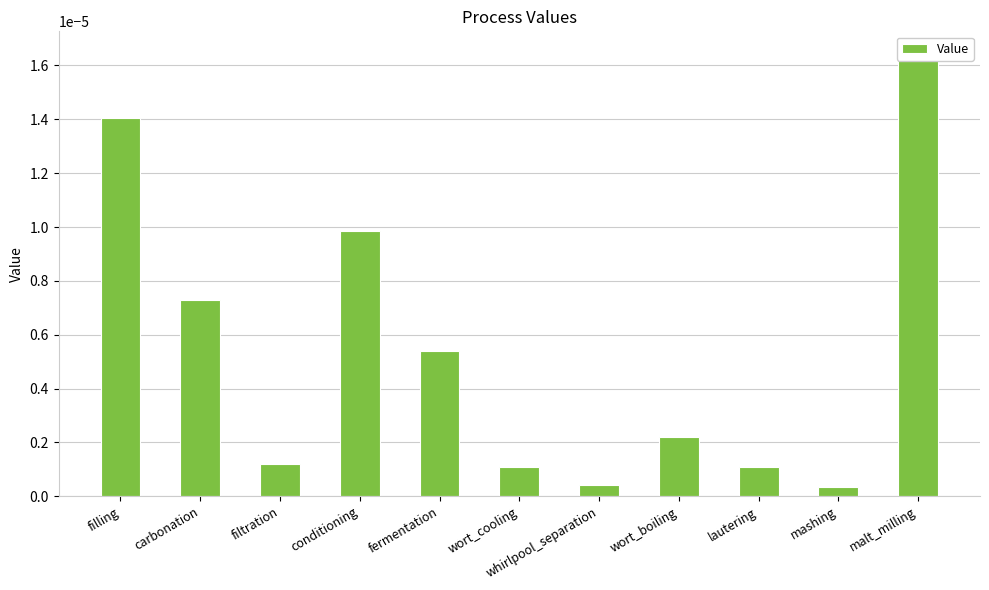

Is it true that the value at conditioning is 0.0?

True